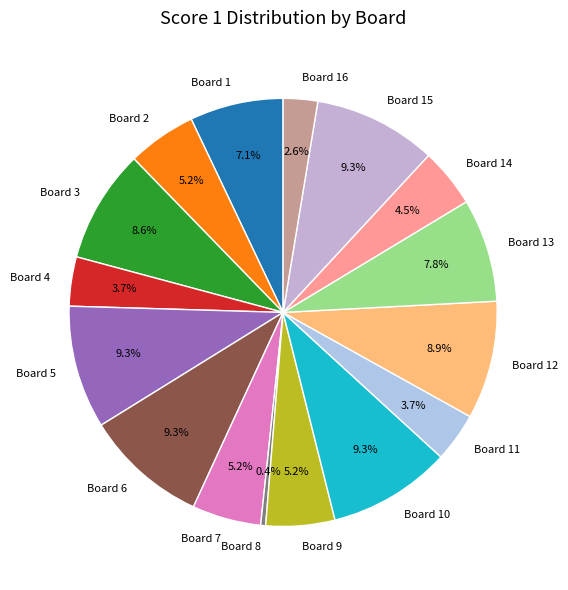

Approximately how many times larger is the value at Board 10 compared to Board 2?

1.8